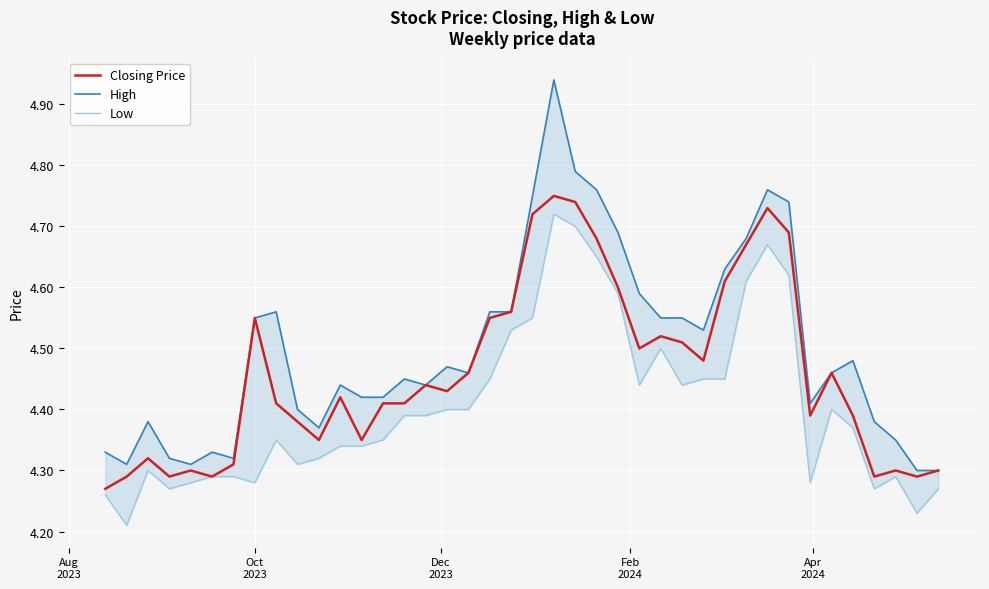

How many interior local valleys does the Closing Price series have?

10